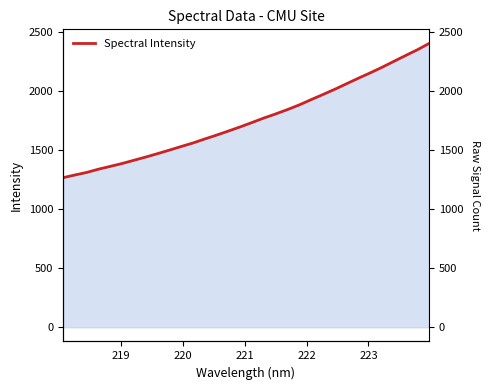

The chart shows a value of 415.0 at 220. True or false?

False